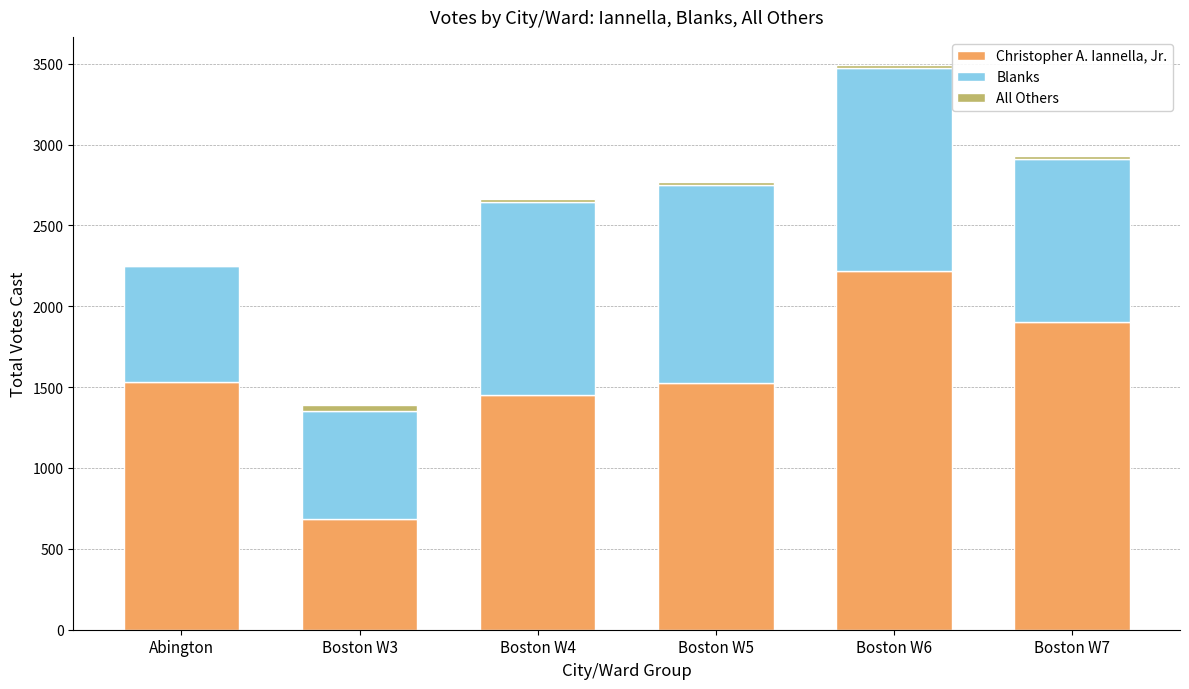

What is the sum of all Christopher A. Iannella, Jr. values?

9317